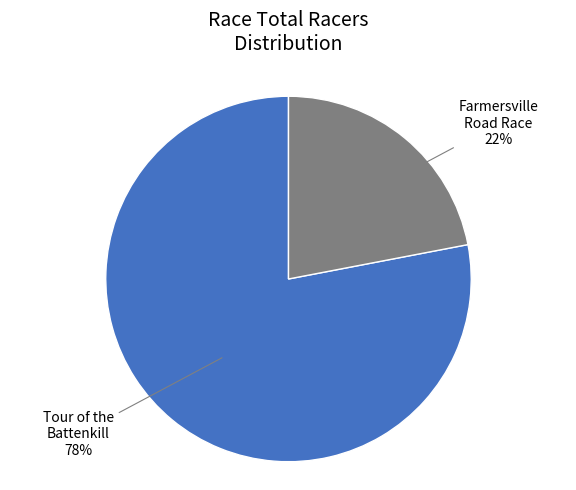

What is the smallest slice in the pie chart?

Farmersville Road Race